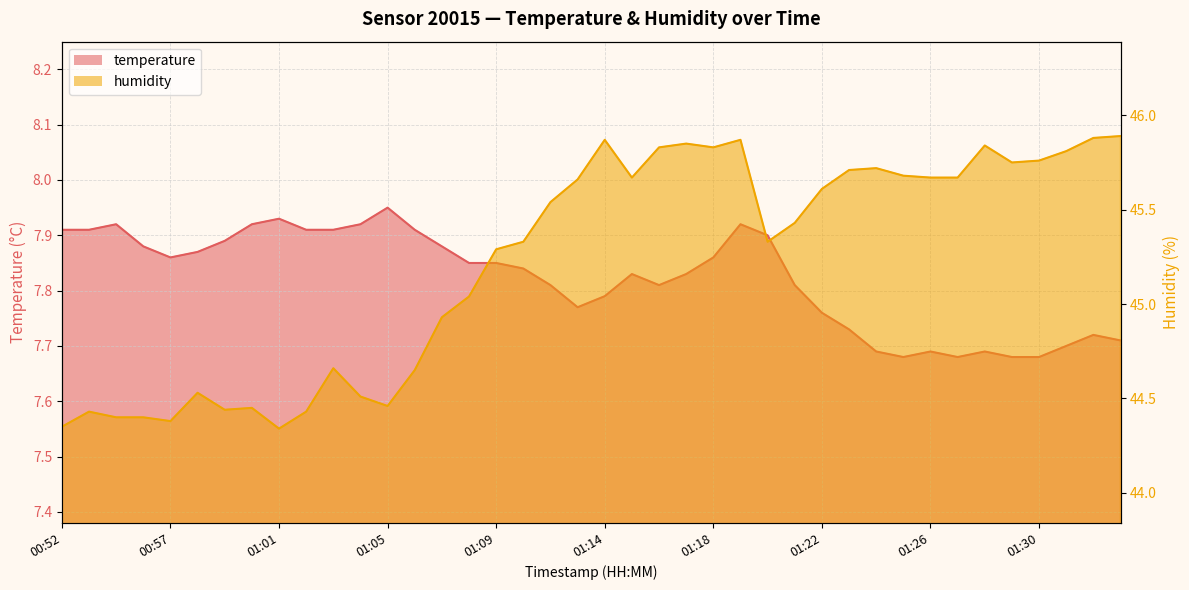

Reading left to right, transcribe all the data shown in this chart.

temperature: 00:52=7.9	00:54=7.9	00:55=7.9	00:56=7.9	00:57=7.9	00:58=7.9	00:59=7.9	01:00=7.9	01:01=7.9	01:02=7.9	01:03=7.9	01:04=7.9	01:05=8.0	01:06=7.9	01:07=7.9	01:08=7.8	01:09=7.8	01:11=7.8	01:12=7.8	01:13=7.8	01:14=7.8	01:15=7.8	01:16=7.8	01:17=7.8	01:18=7.9	01:19=7.9	01:20=7.9	01:21=7.8	01:22=7.8	01:23=7.7	01:24=7.7	01:25=7.7	01:26=7.7	01:27=7.7	01:28=7.7	01:29=7.7	01:30=7.7	01:31=7.7	01:32=7.7	01:33=7.7
humidity: 00:52=44.4	00:54=44.4	00:55=44.4	00:56=44.4	00:57=44.4	00:58=44.5	00:59=44.4	01:00=44.5	01:01=44.3	01:02=44.4	01:03=44.7	01:04=44.5	01:05=44.5	01:06=44.6	01:07=44.9	01:08=45.0	01:09=45.3	01:11=45.3	01:12=45.5	01:13=45.7	01:14=45.9	01:15=45.7	01:16=45.8	01:17=45.9	01:18=45.8	01:19=45.9	01:20=45.3	01:21=45.4	01:22=45.6	01:23=45.7	01:24=45.7	01:25=45.7	01:26=45.7	01:27=45.7	01:28=45.8	01:29=45.8	01:30=45.8	01:31=45.8	01:32=45.9	01:33=45.9